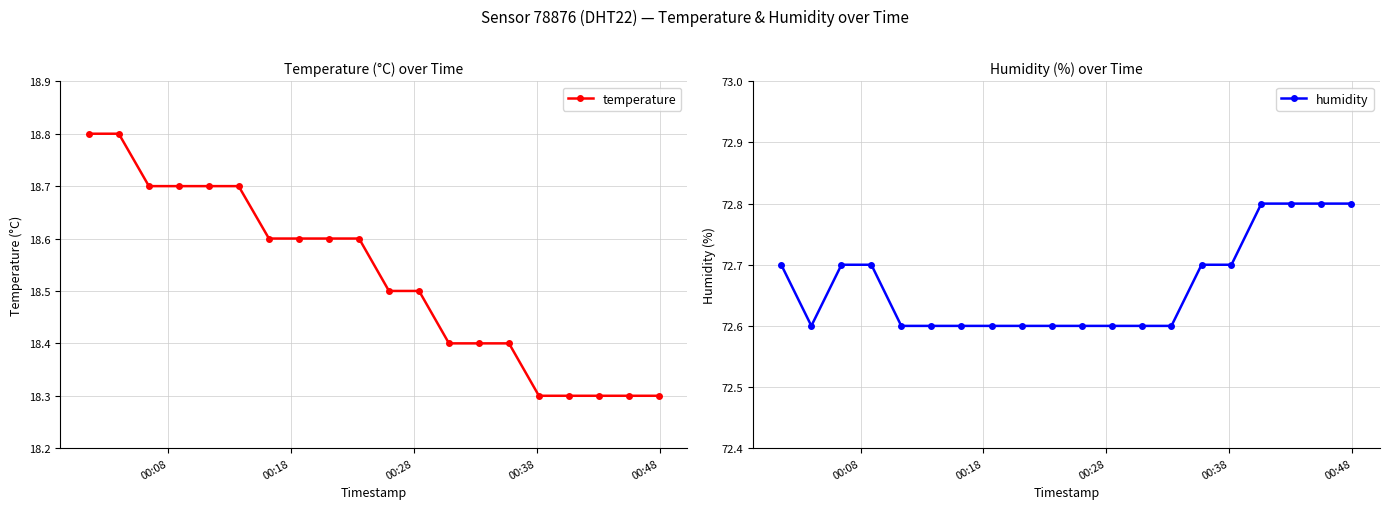

Count the temperature values in the range 18 to 19.

20